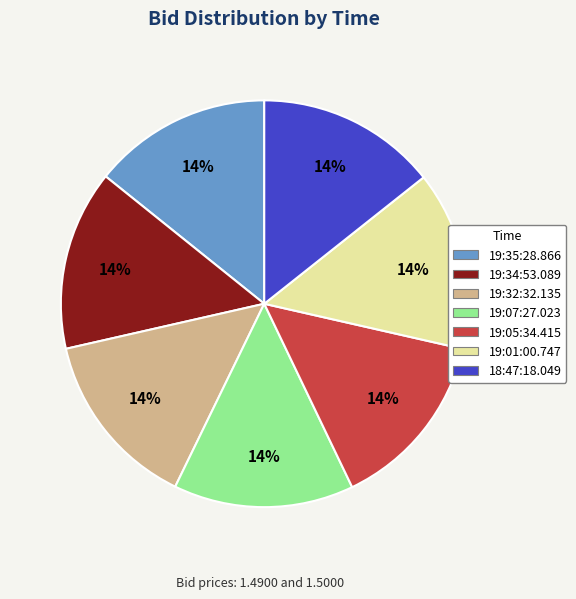

Count the number of slices in the pie.

7